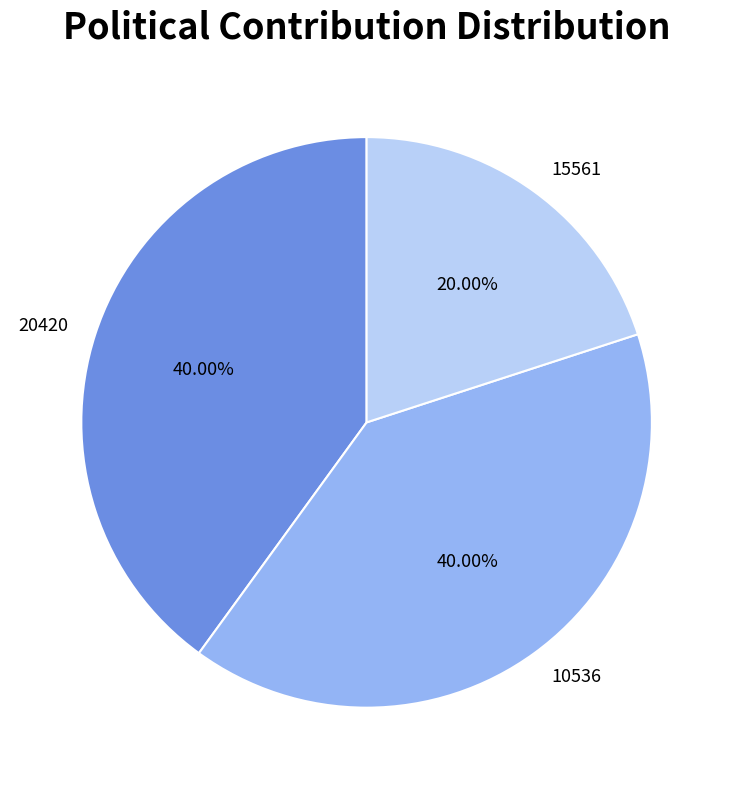

To the nearest percent, what is the difference between the largest and smallest slice percentages?

20%